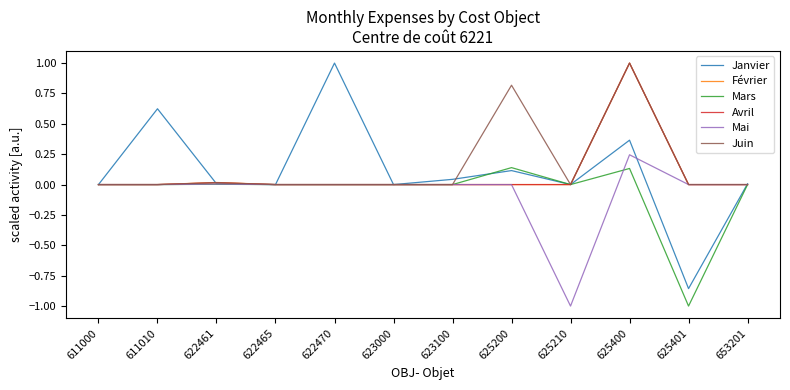

Which series has the largest range (max minus min)?

Janvier